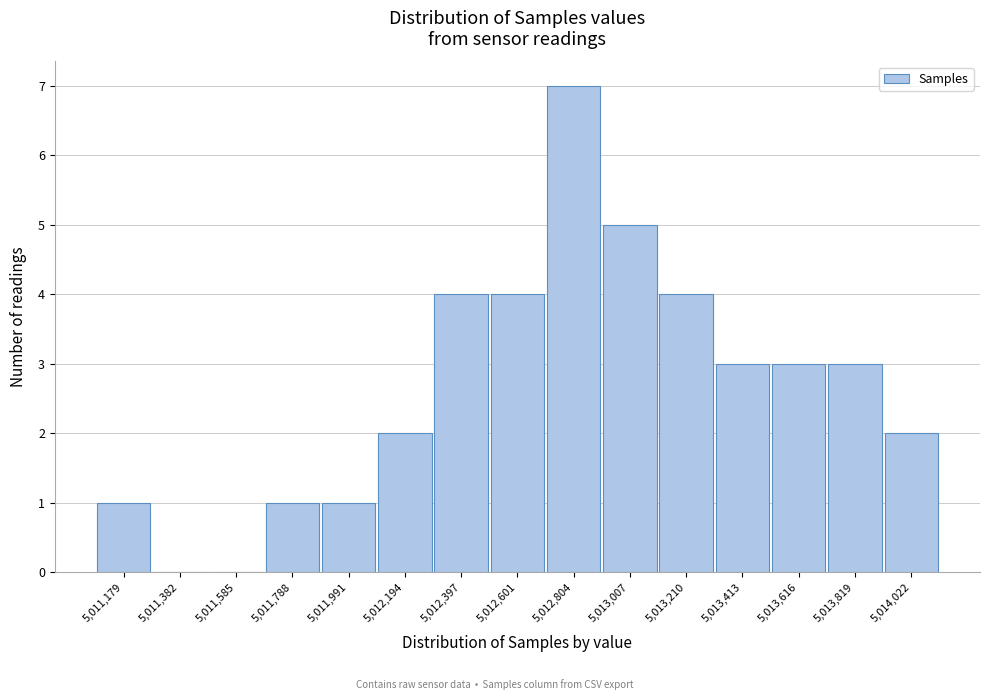

What is the height of the bar covering 5011100 to 5011300 on the x-axis? Neither the bar edges nor the heights are printed on the chart, so give them approximately, as read against the axes.

1